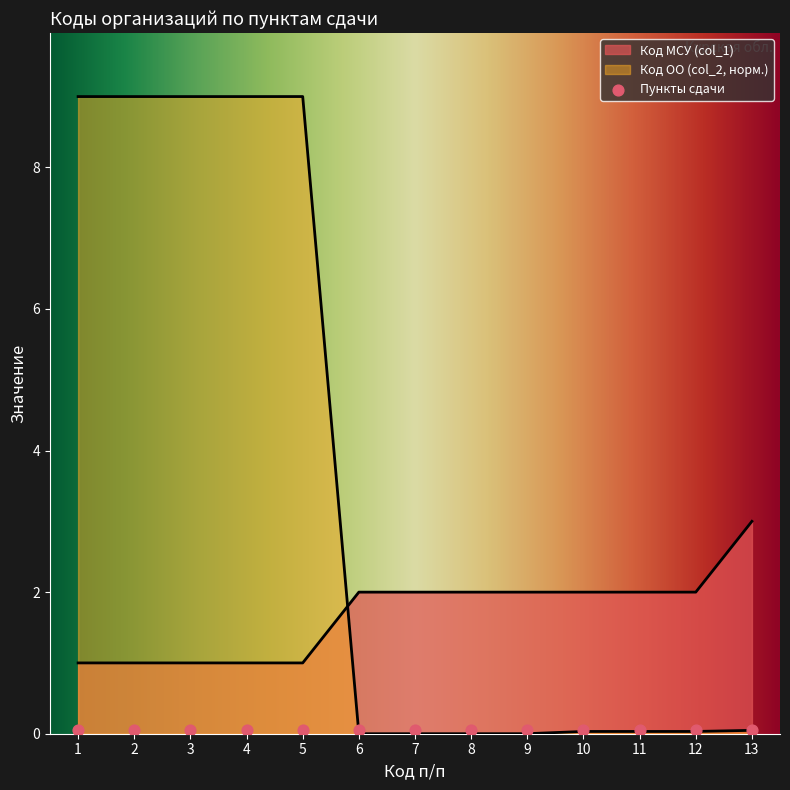

Which series has the widest spread of Y values?

Код ОО (col_2)